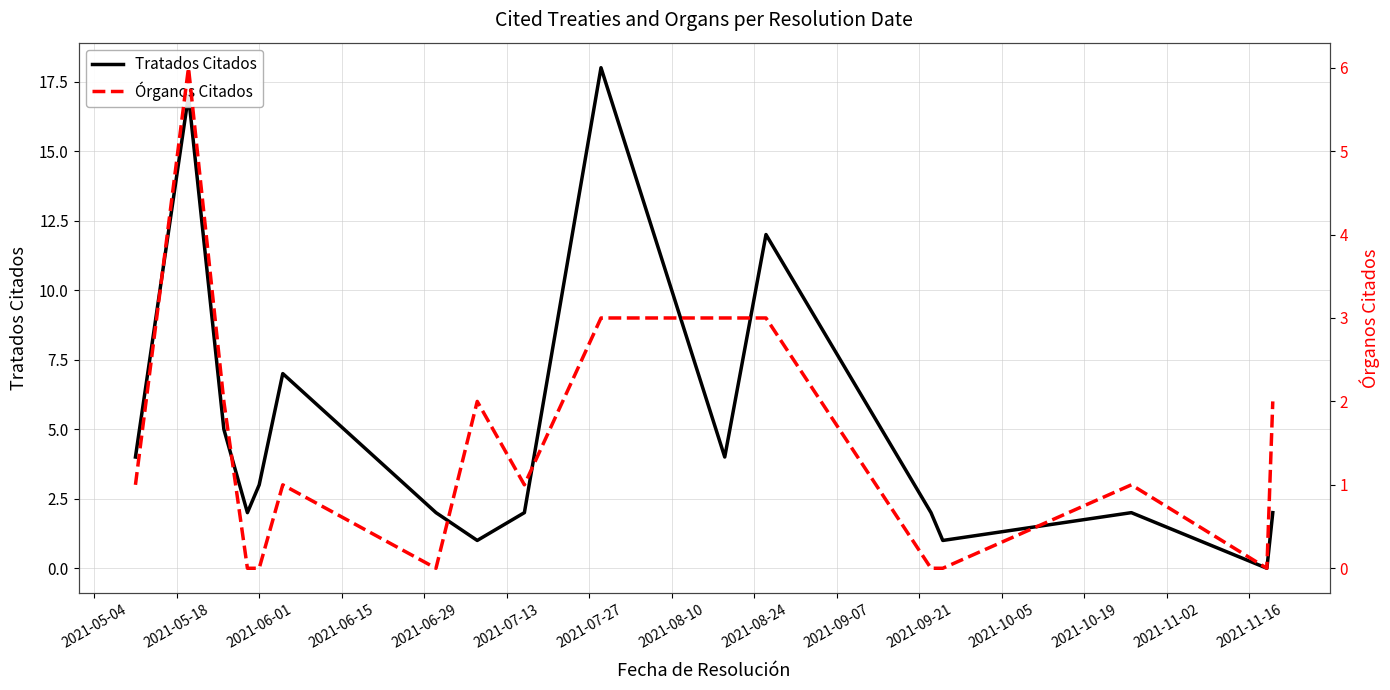

What is the maximum value for Tratados Citados?

18